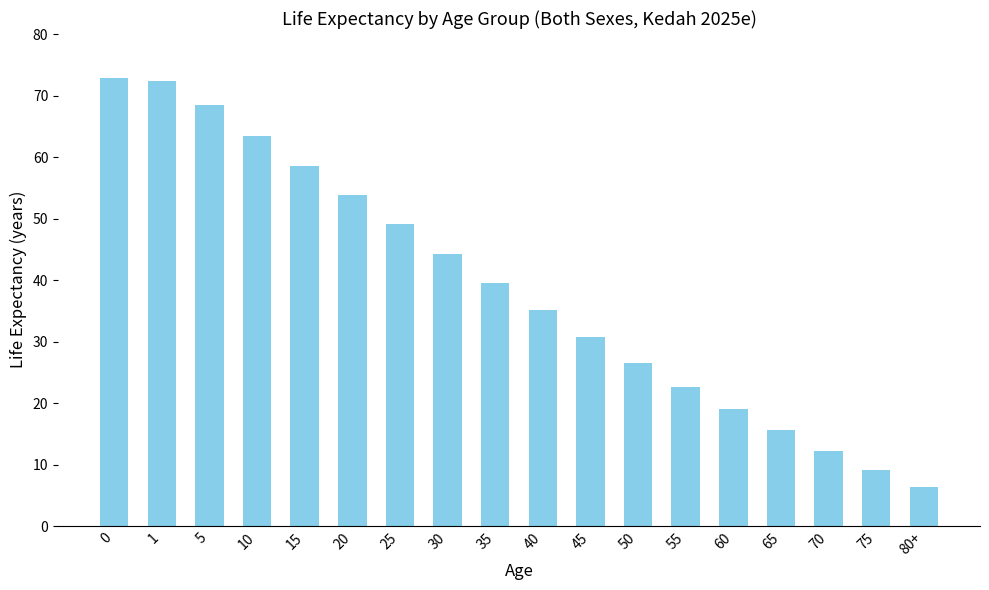

What is the maximum value shown in the chart?

72.9